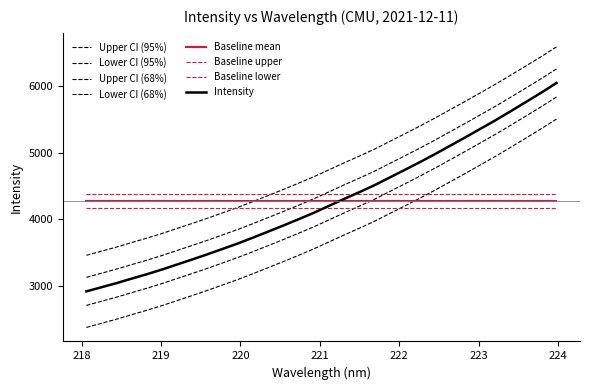

What is the minimum value shown in the chart?

3463.8